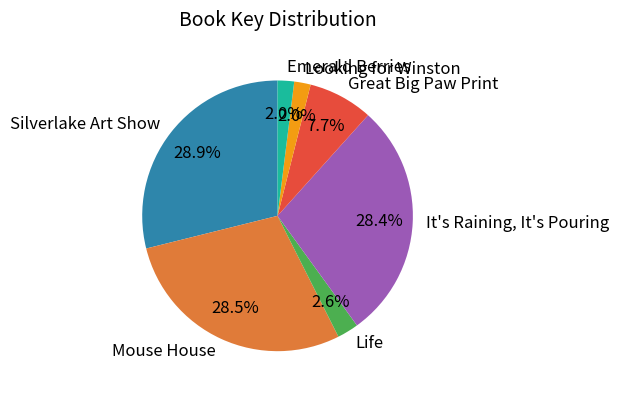

To the nearest percent, what percentage of the pie is It's Raining, It's Pouring?

28%